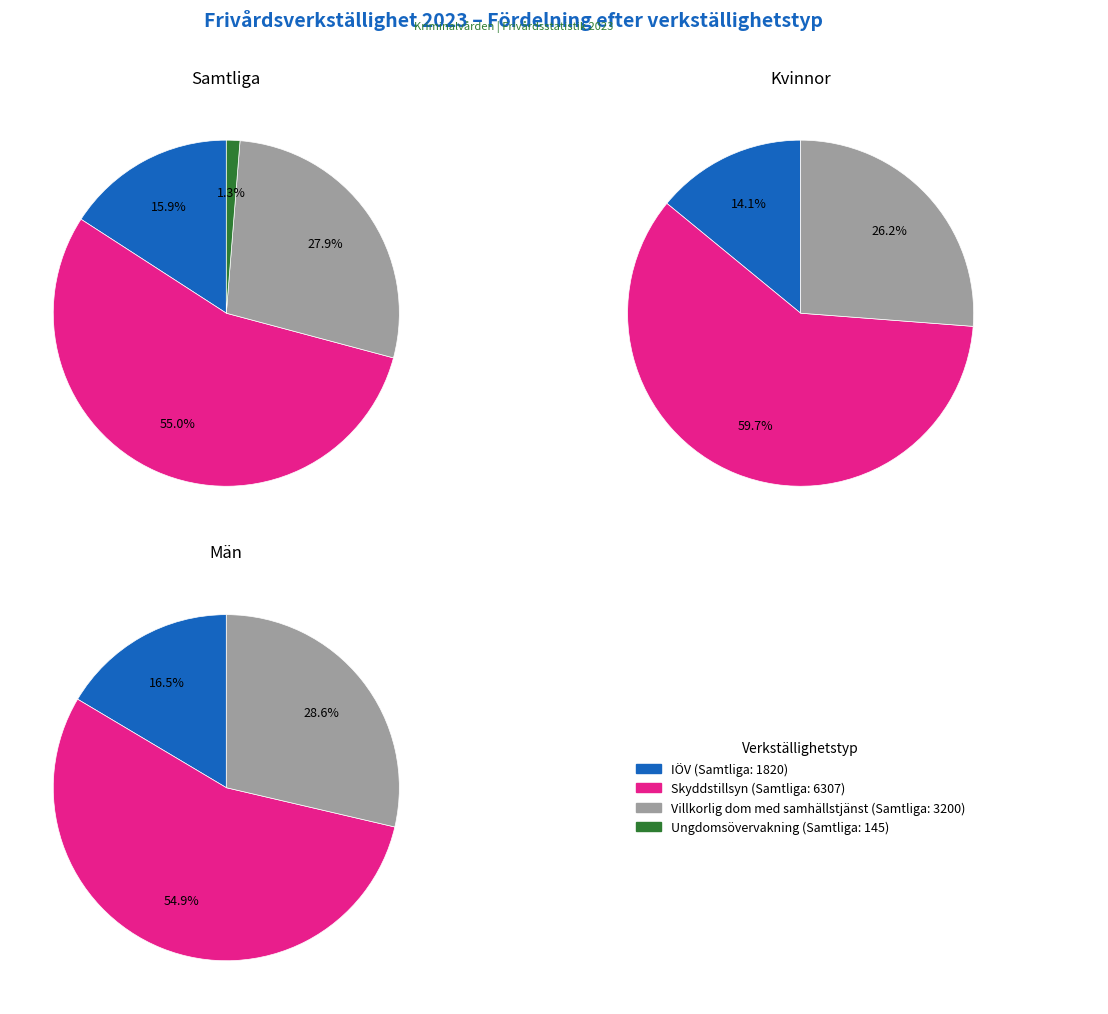

Combined, do Kvinnor and Män account for over 50%?

No